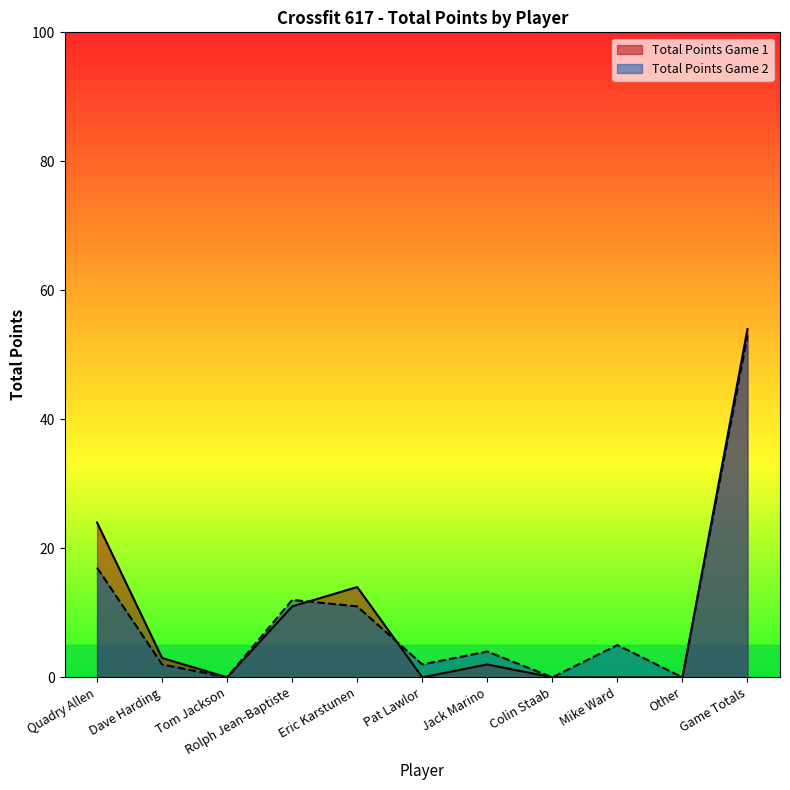

What position from the right is Eric Karstunen?

7